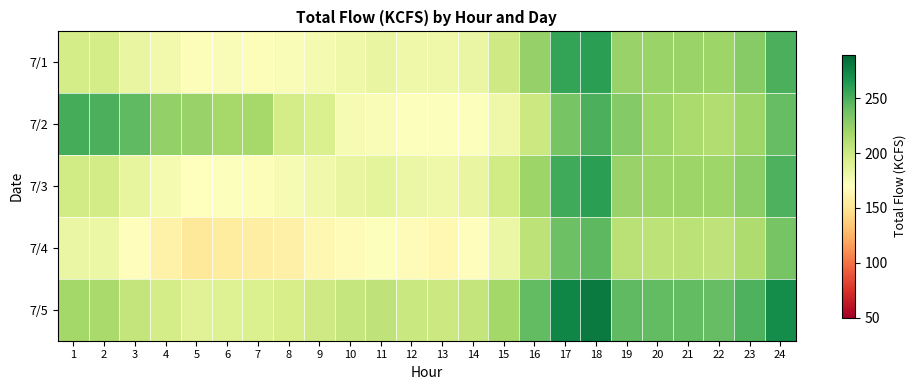

Which has a higher value, 2 or 7?

2